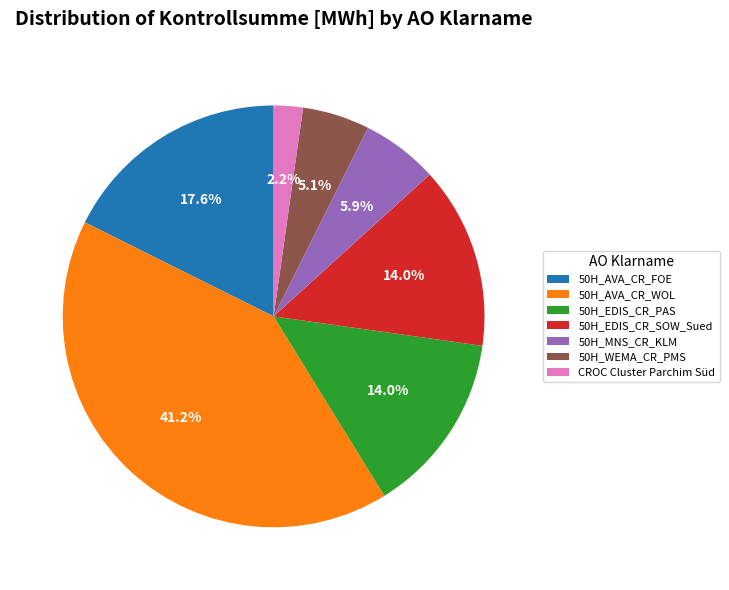

Is there any slice that represents more than half of the pie?

No